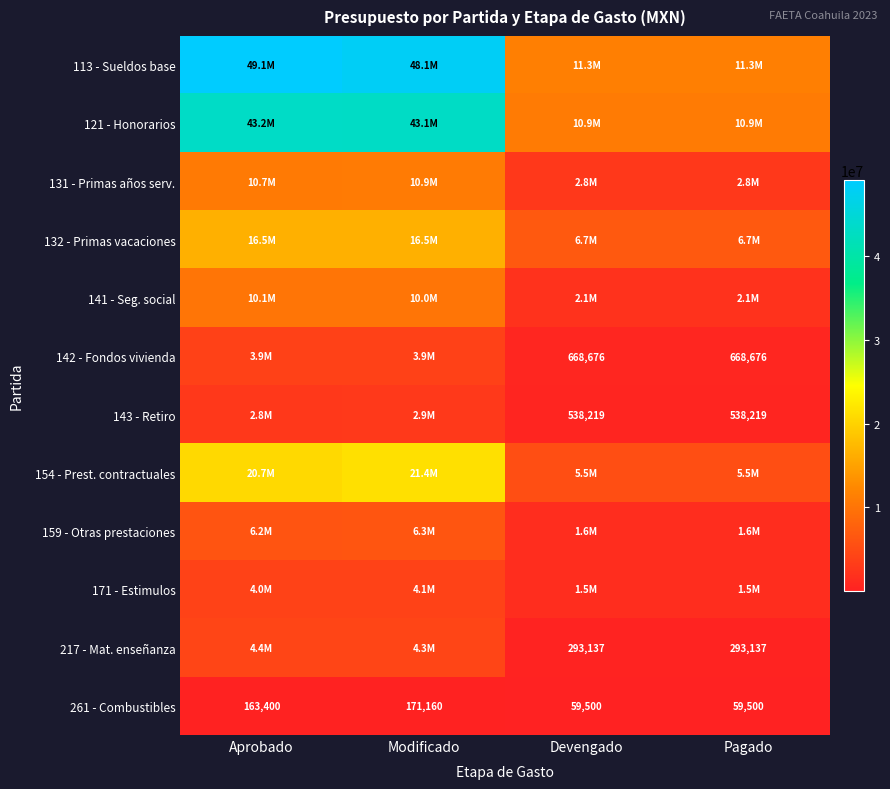

Where does the 159 - Otras prestaciones series first go above 6176000?

Modificado